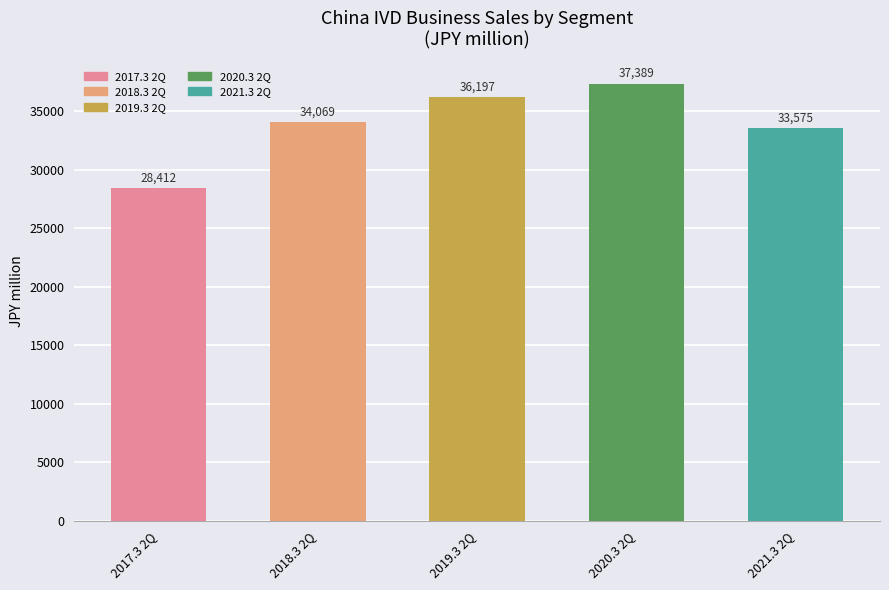

The value at 2021.3 2Q is 33575. True or false?

True